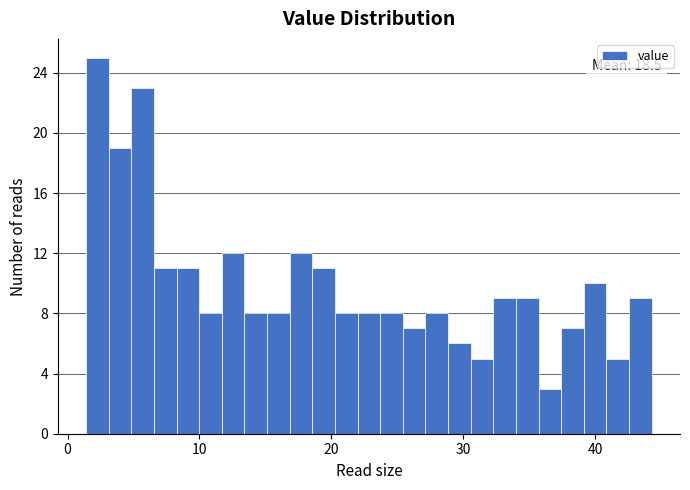

Read against the x-axis, roughly where is the centre of the tallest bar?

2